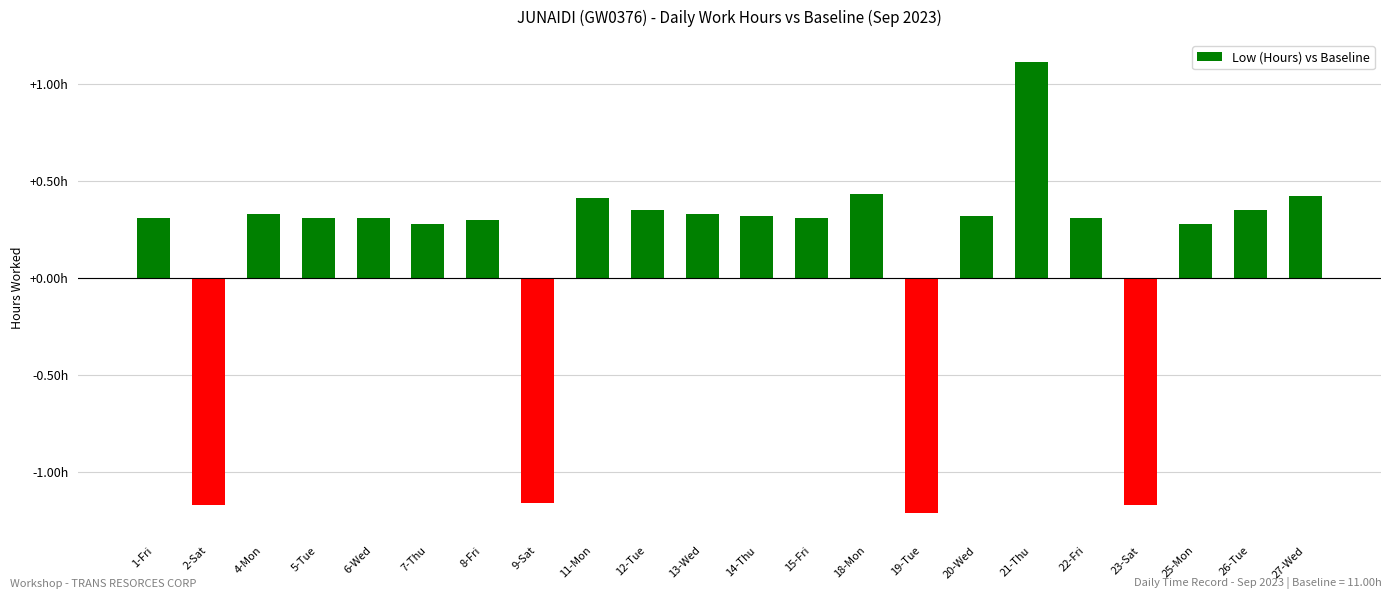

What is the label of the 17th bar from the left?

21-Thu